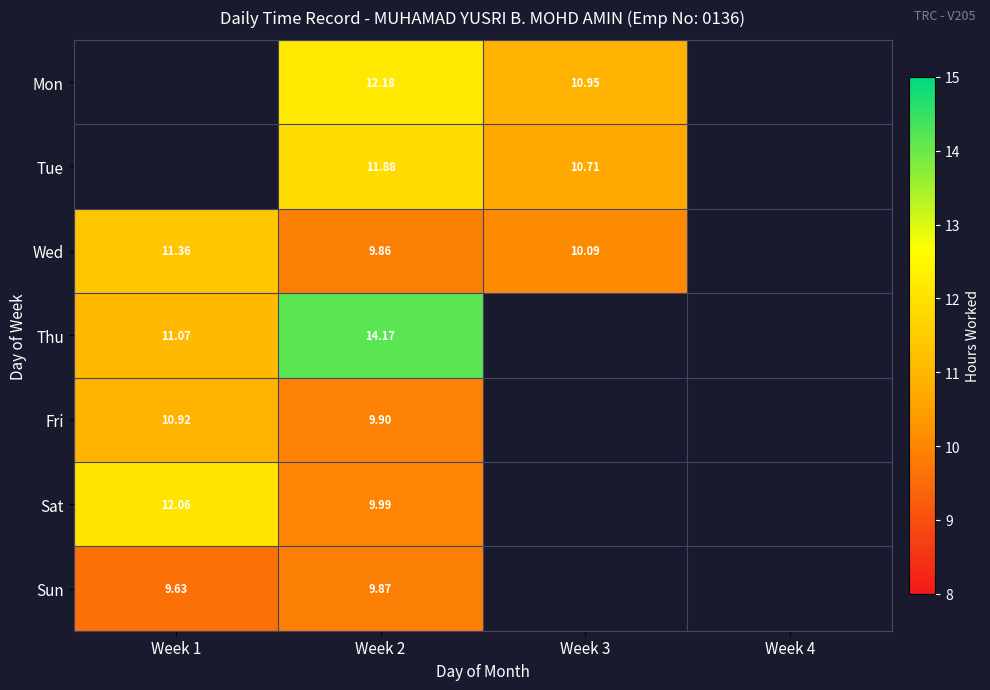

Rank the series at Week 2 from lowest to highest value.

Wed, Sun, Fri, Sat, Tue, Mon, Thu